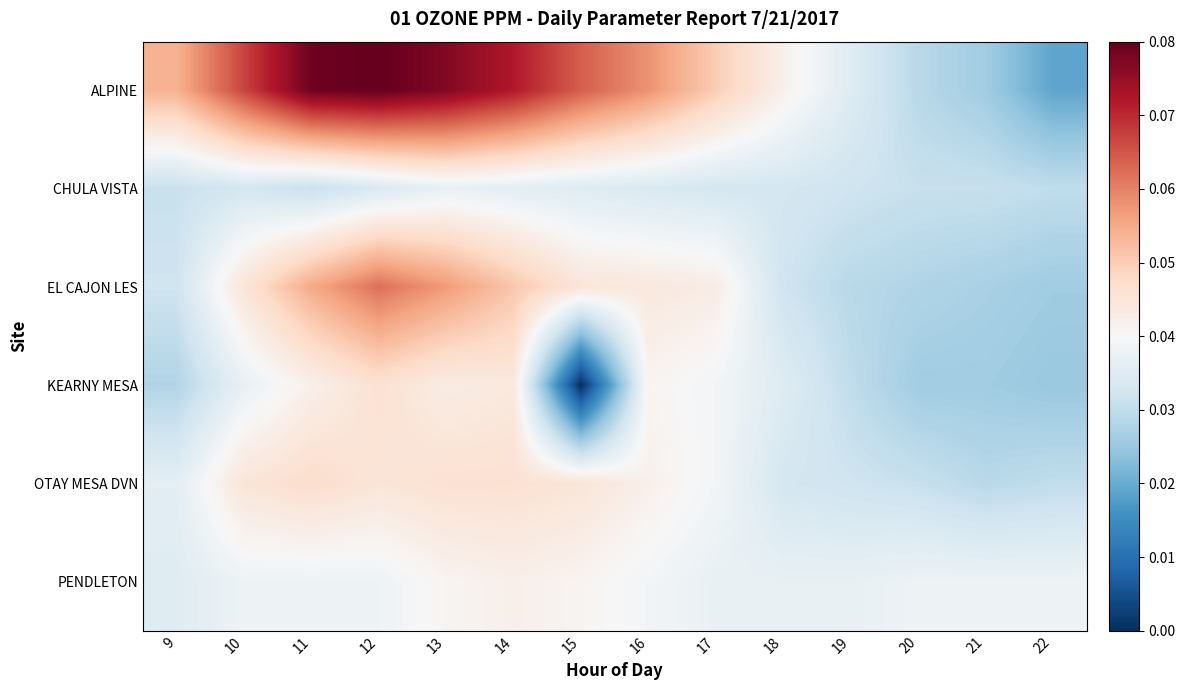

Reading left to right, extract all data points from this chart.

ALPINE: 9=0.1	10=0.1	11=0.1	12=0.1	13=0.1	14=0.1	15=0.1	16=0.1	17=0.1	18=0.0	19=0.0	20=0.0	21=0.0	22=0.0
CHULA VISTA: 9=0.0	10=0.0	11=0.0	12=0.0	13=0.0	14=0.0	15=0.0	16=0.0	17=0.0	18=0.0	19=0.0	20=0.0	21=0.0	22=0.0
EL CAJON LES: 9=0.0	10=0.0	11=0.1	12=0.1	13=0.1	14=0.1	15=0.0	16=0.0	17=0.0	18=0.0	19=0.0	20=0.0	21=0.0	22=0.0
KEARNY MESA: 9=0.0	10=0.0	11=0.0	12=0.0	13=0.0	14=0.0	15=0.0	16=0.0	17=0.0	18=0.0	19=0.0	20=0.0	21=0.0	22=0.0
OTAY MESA DVN: 9=0.0	10=0.0	11=0.0	12=0.0	13=0.0	14=0.0	15=0.0	16=0.0	17=0.0	18=0.0	19=0.0	20=0.0	21=0.0	22=0.0
PENDLETON: 9=0.0	10=0.0	11=0.0	12=0.0	13=0.0	14=0.0	15=0.0	16=0.0	17=0.0	18=0.0	19=0.0	20=0.0	21=0.0	22=0.0